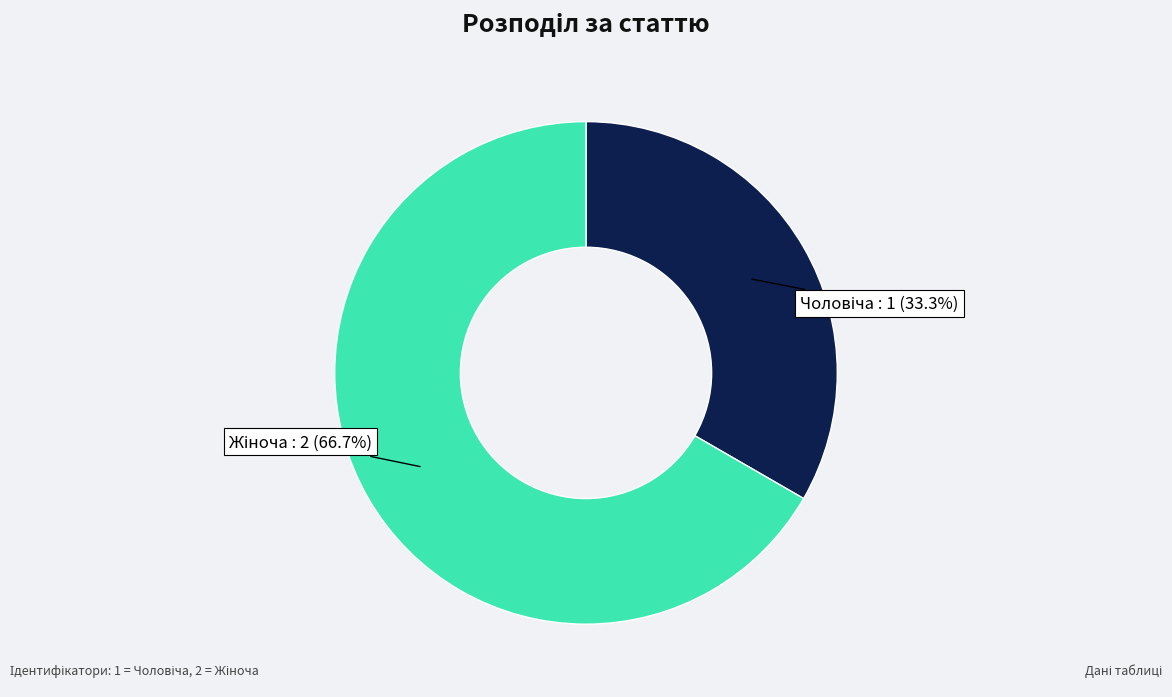

Count the number of slices in the pie.

2